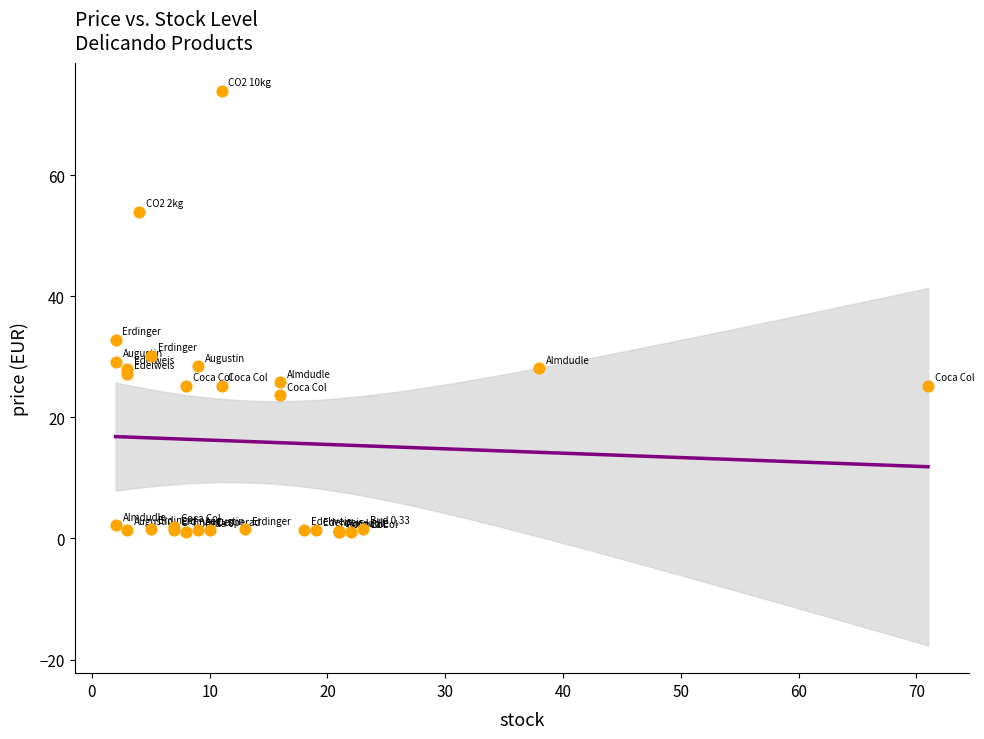

What Y value in the scatter plot is closest to 37?

32.8